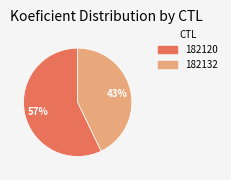

To the nearest percent, what is the difference between the largest and smallest slice percentages?

14%